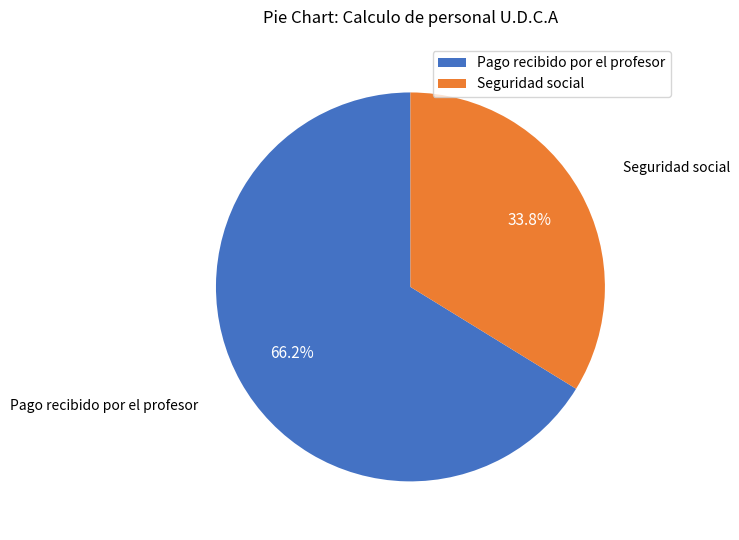

How many segments does this pie chart have?

2